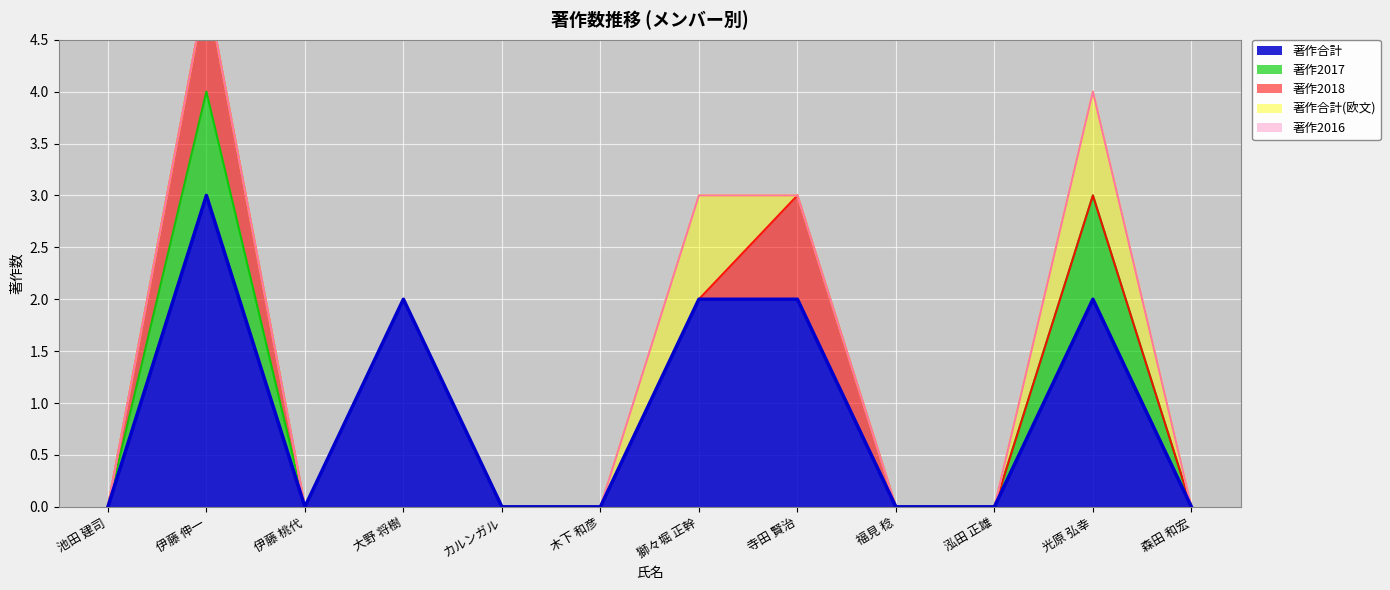

True or false: 著作2017 has more than 2 points higher than both neighbors.

False